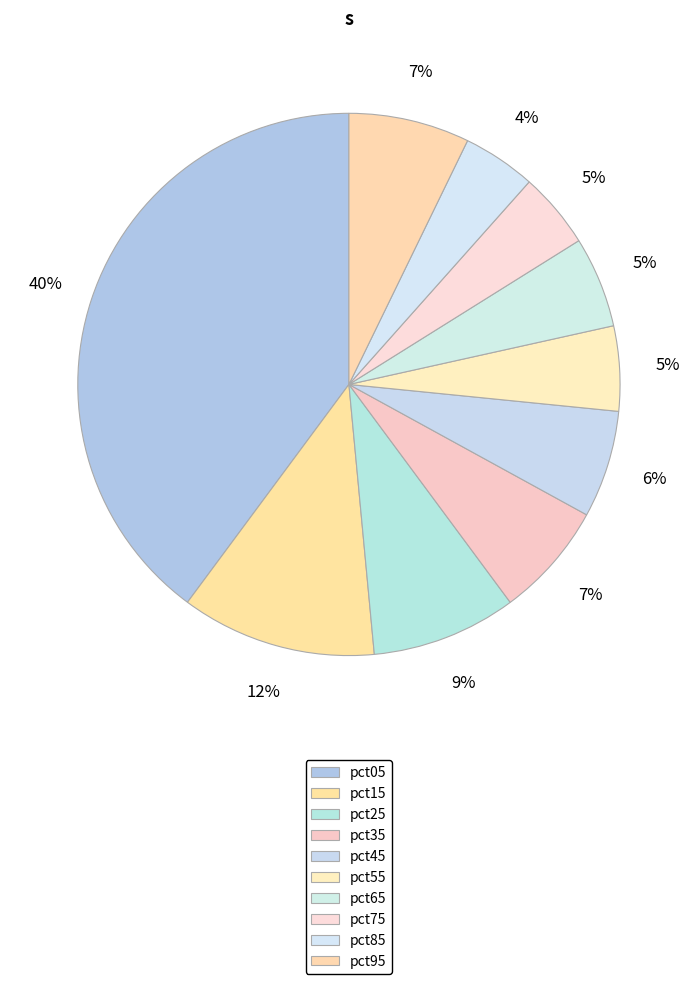

What percentage is NOT represented by pct05?

60.2%